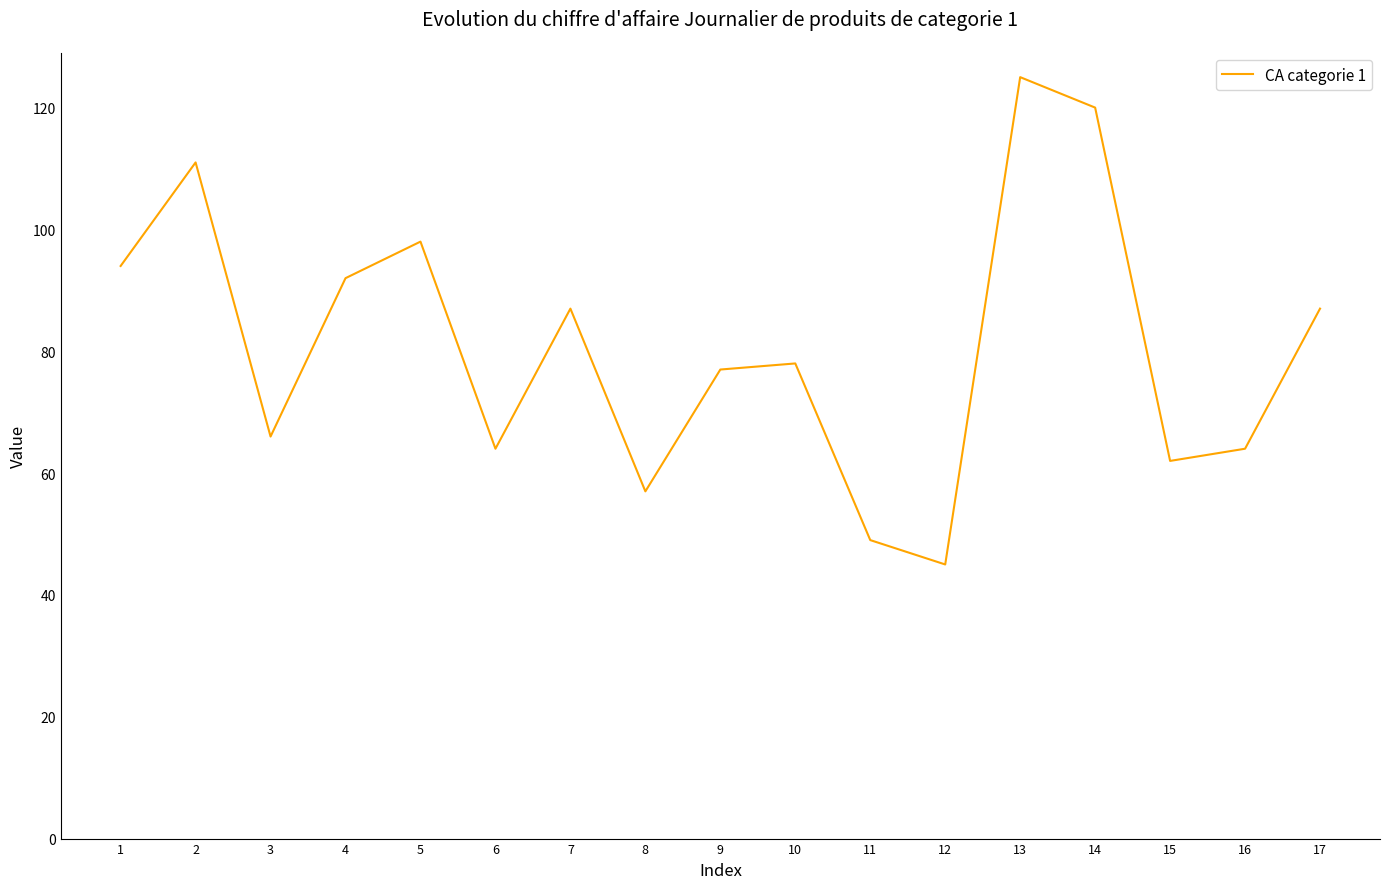

What value does the data have at 11, to the nearest 5?

50